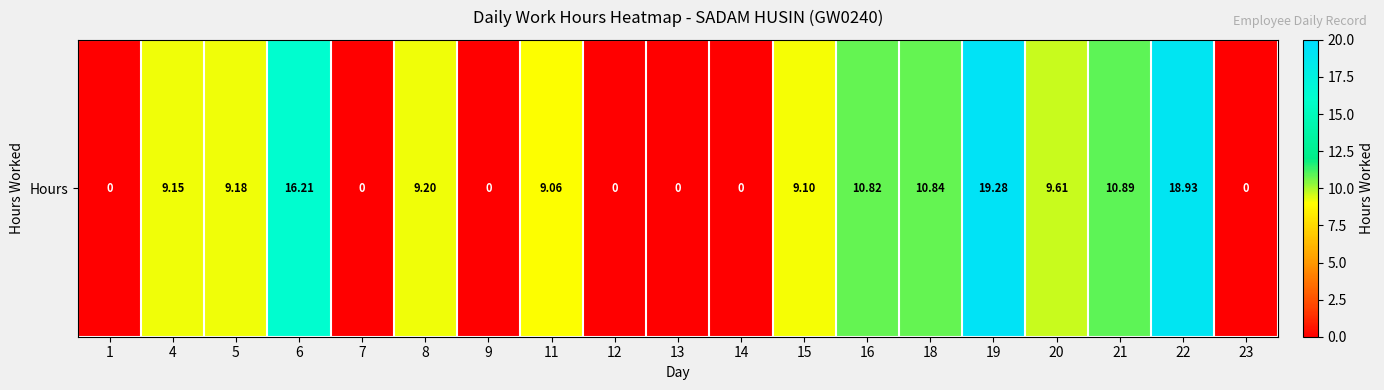

What is the difference between the second highest and minimum values?

18.9